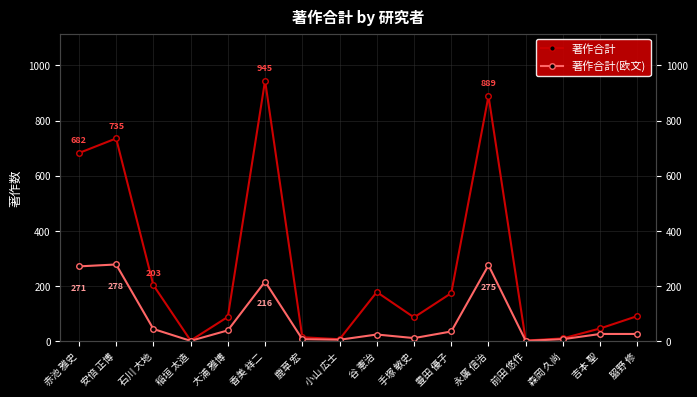

Between 森岡 久尚 and 永廣 信治, which is larger?

永廣 信治